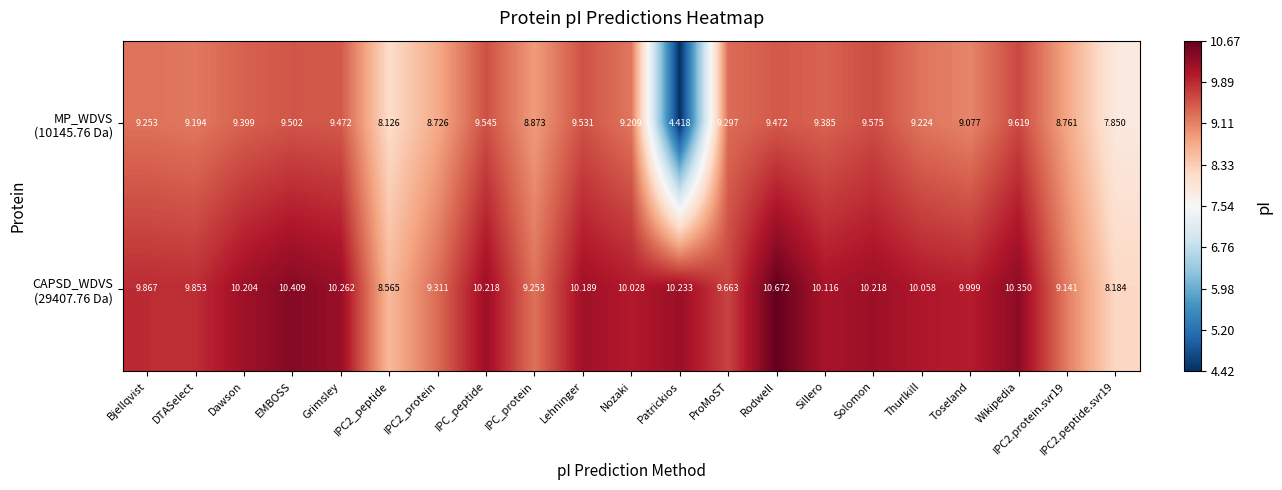

What is the difference between the highest and lowest values at Sillero?

0.7